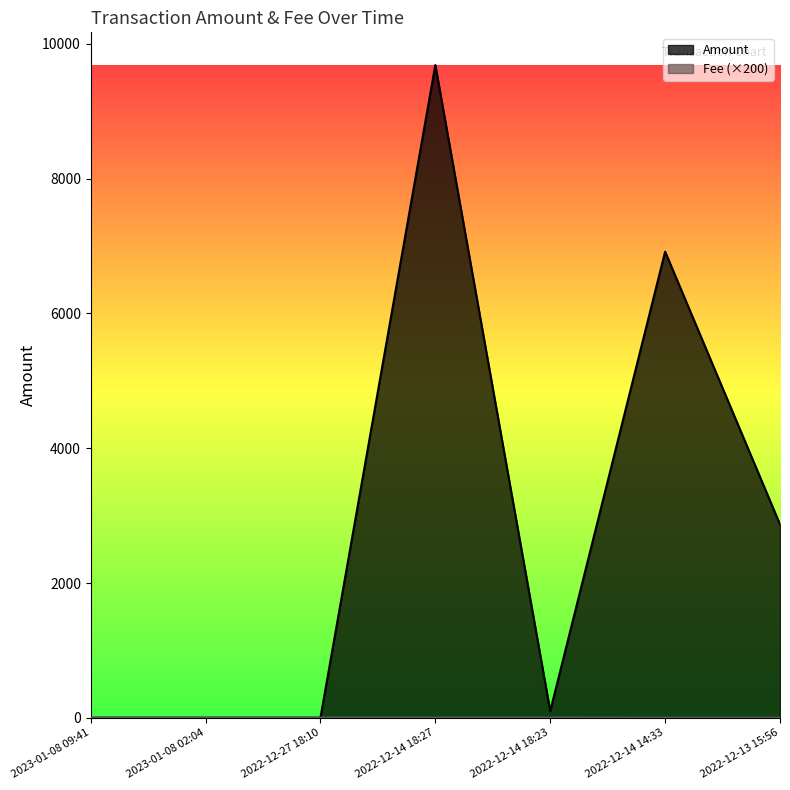

Rank the series by their average value, from highest to lowest.

Amount, Fee